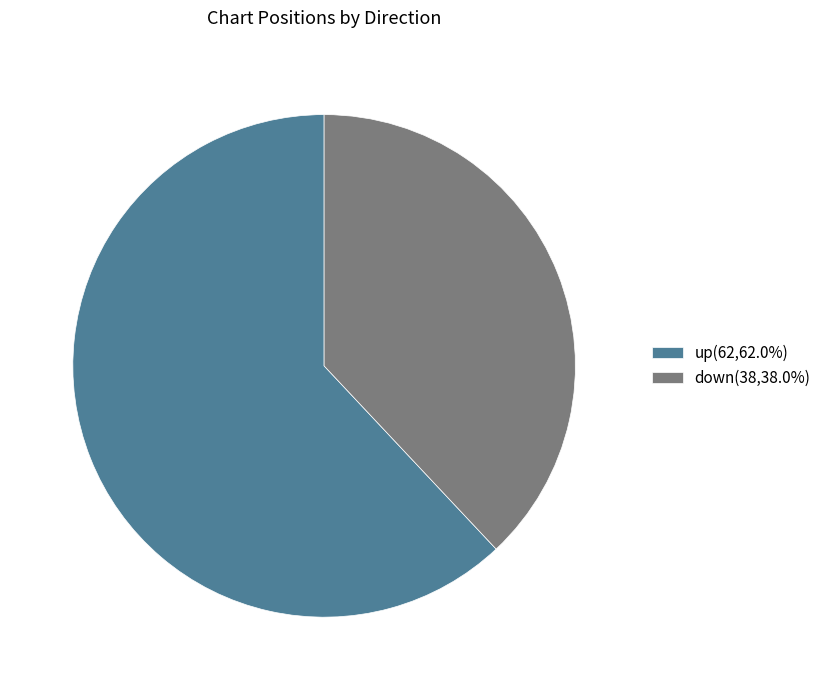

Does up represent more than half of the total?

Yes